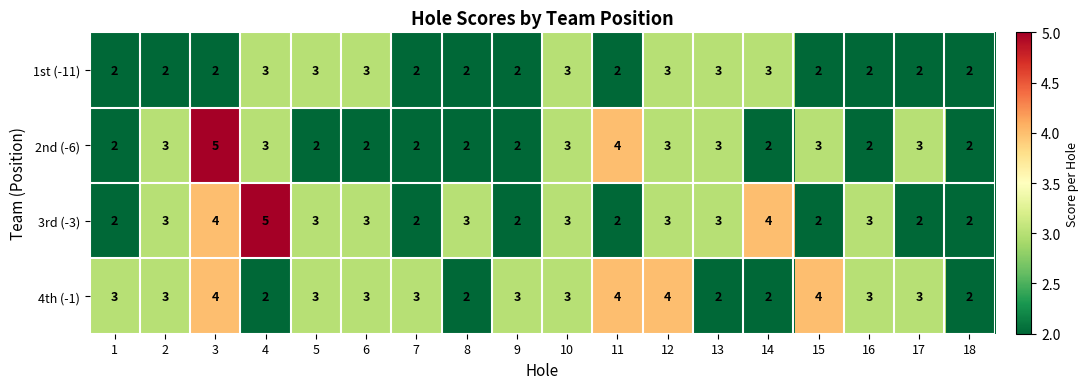

What is the sum of all 3rd (-3) values?

51